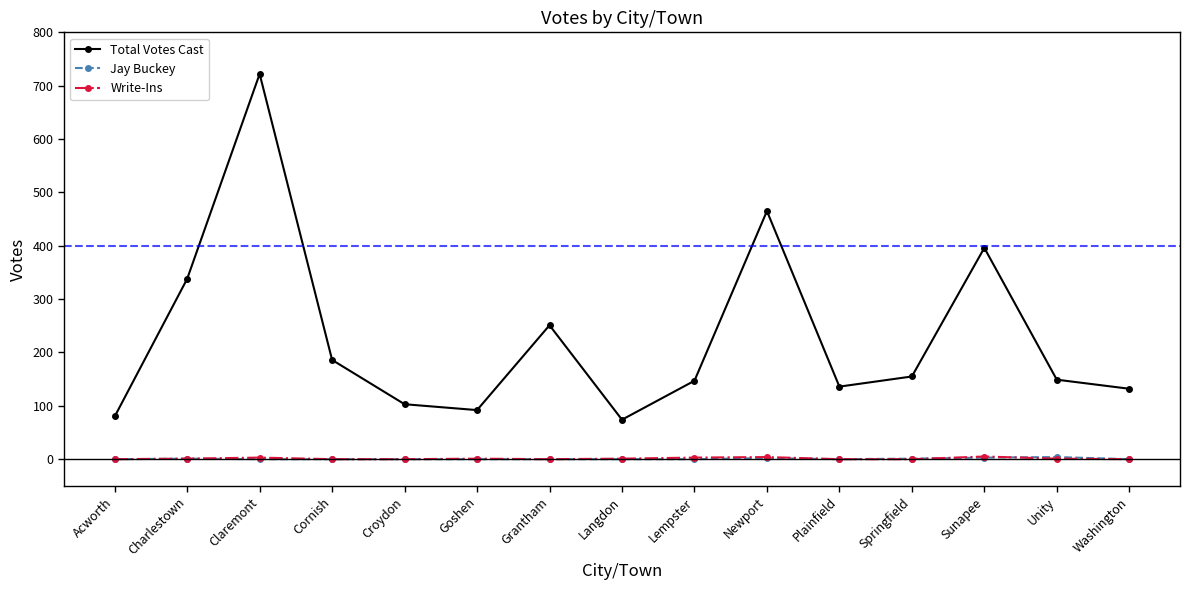

Which series has the largest range (max minus min)?

Total Votes Cast